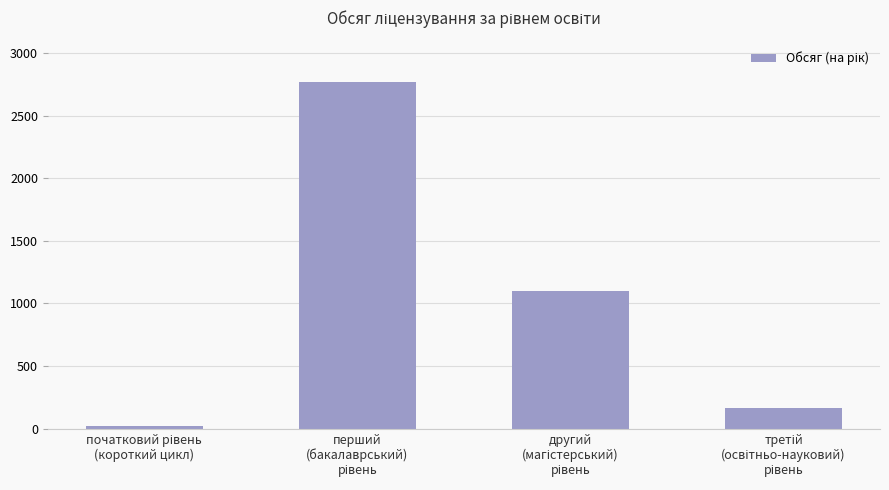

What is the smallest value displayed?

20